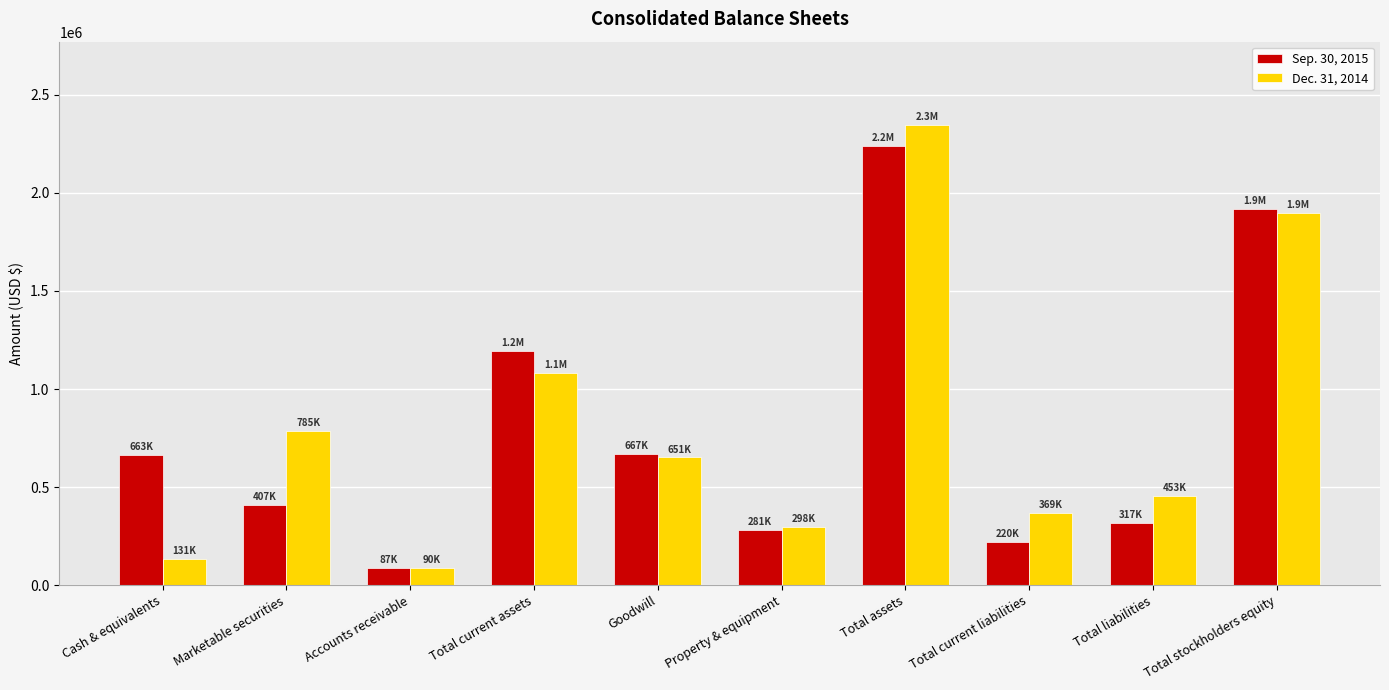

True or false: Sep. 30, 2015 has a value of 193204 at Property & equipment.

False